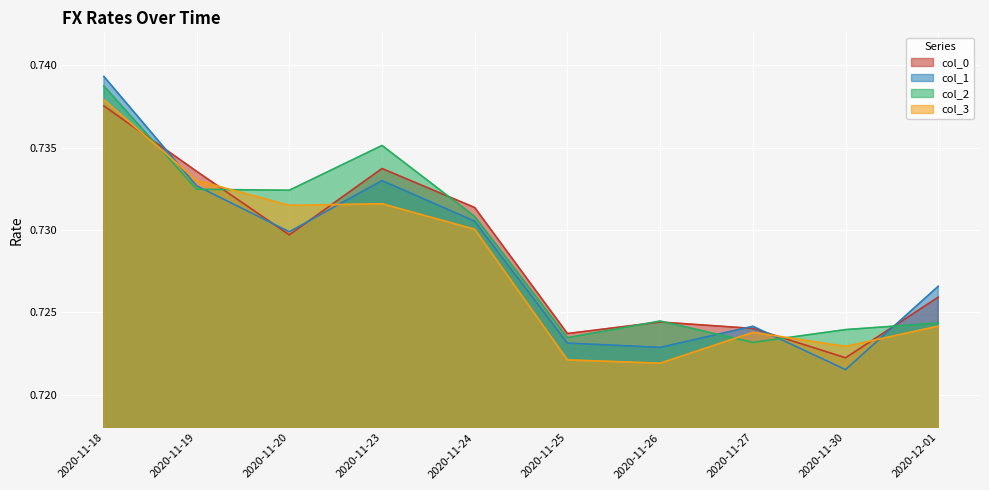

How many times do col_1 and col_3 cross each other?

4